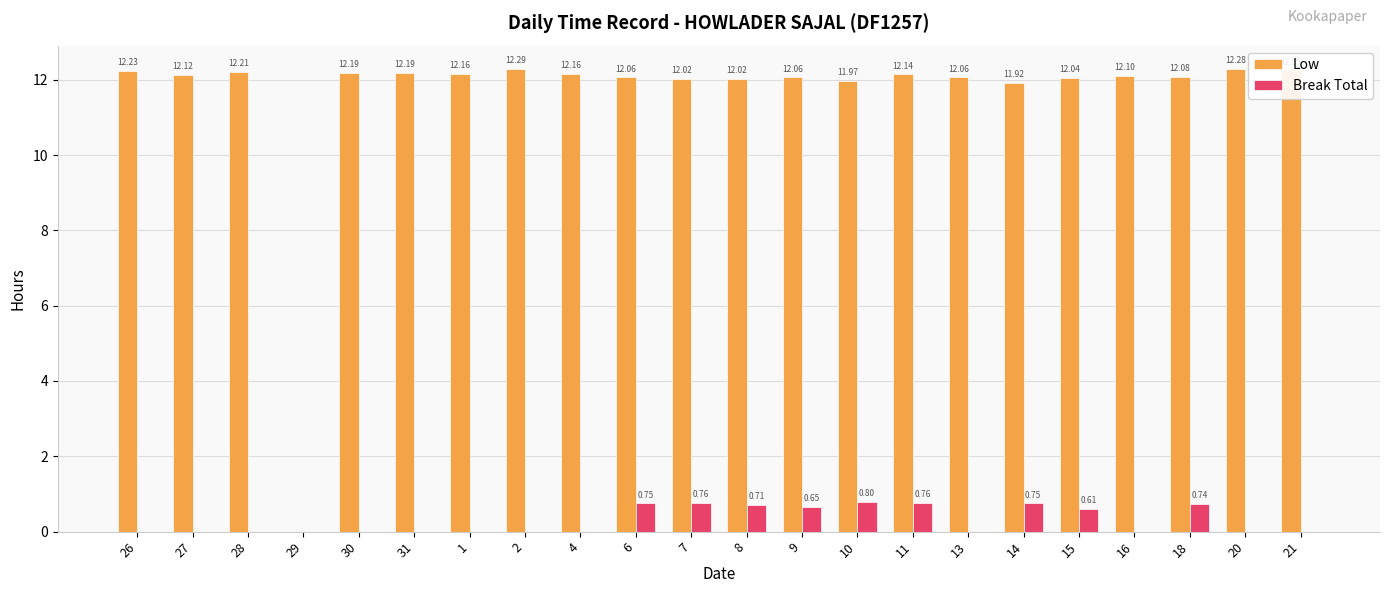

Where does the Low series first go above 12?

26